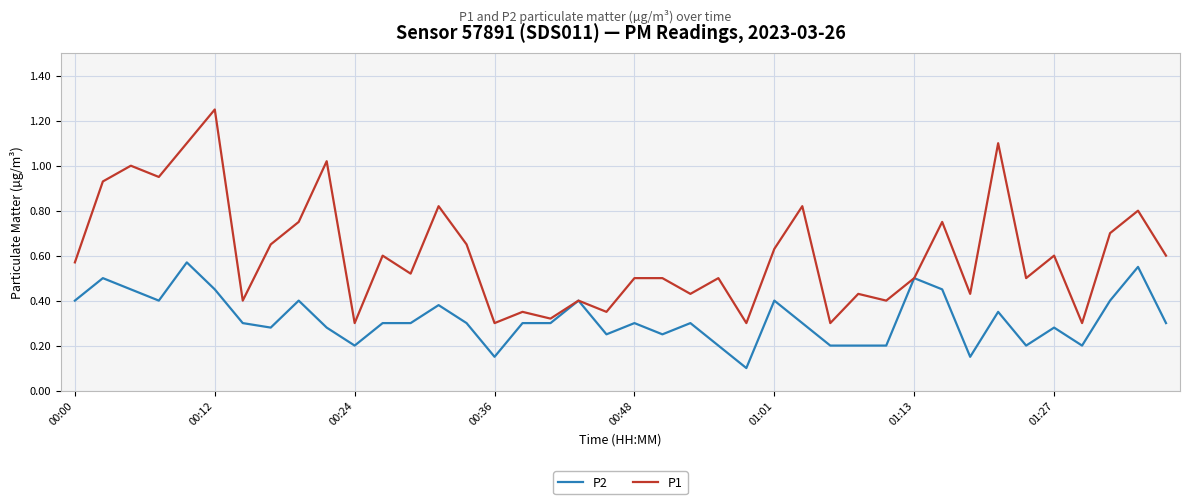

Which series has the largest total across all categories?

P1